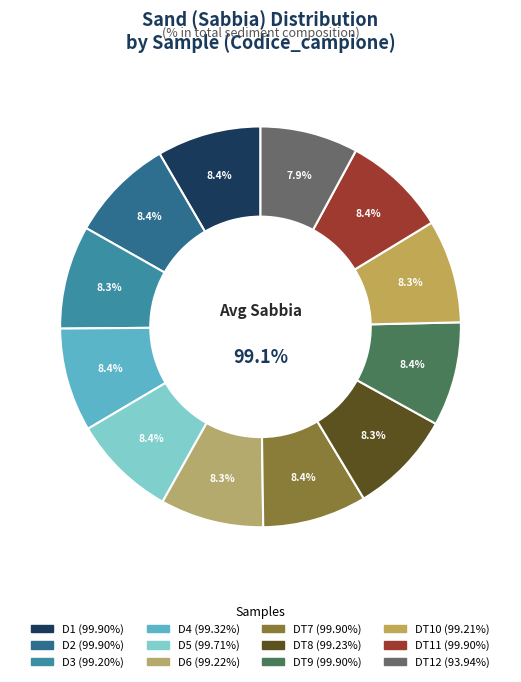

What is the smallest slice in the pie chart?

DT12